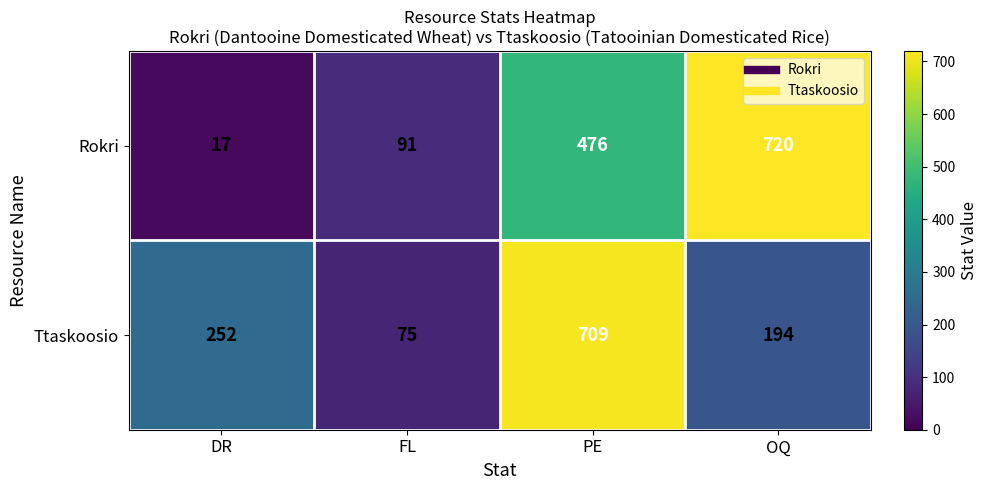

What is the difference between the maximum and minimum values in the Rokri series?

703